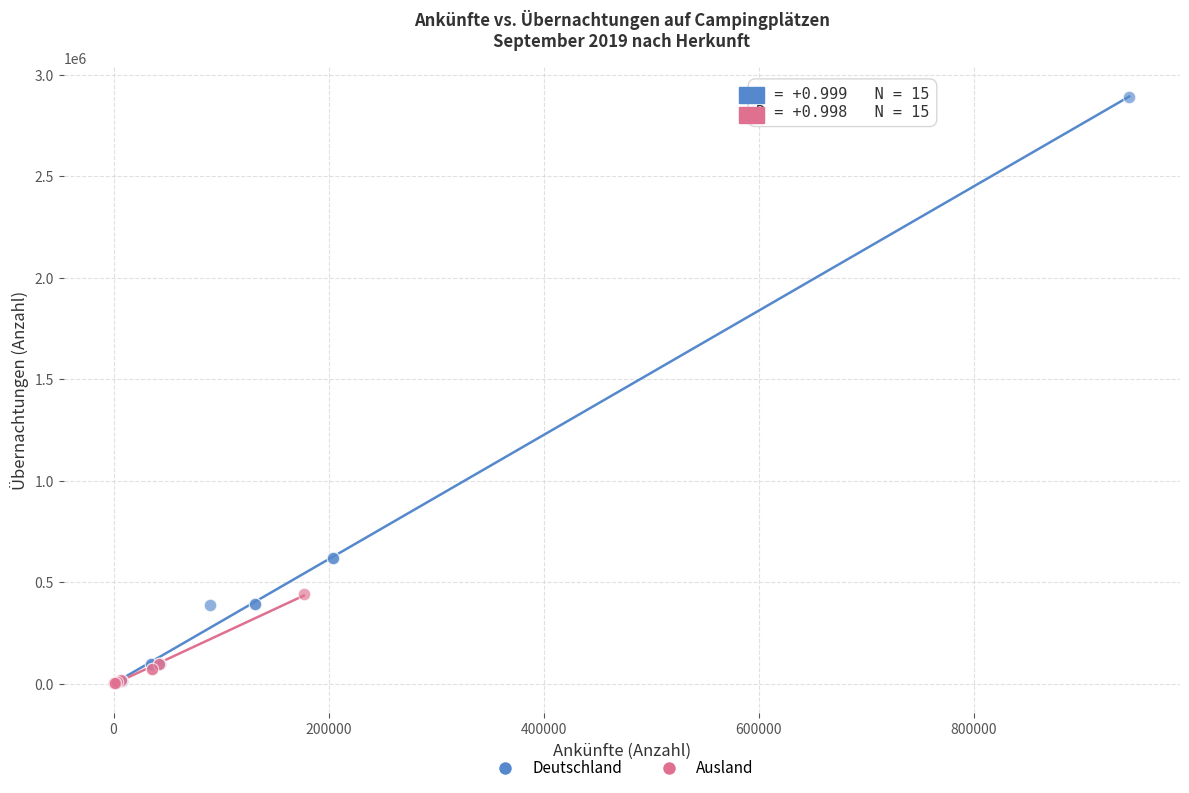

Which series reaches the maximum Y coordinate?

Deutschland